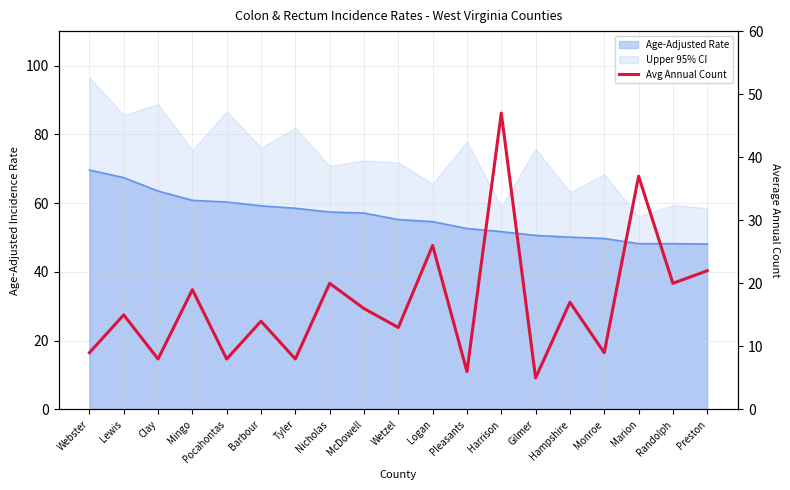

Approximately how many times larger is the value at Tyler compared to Preston?

0.4